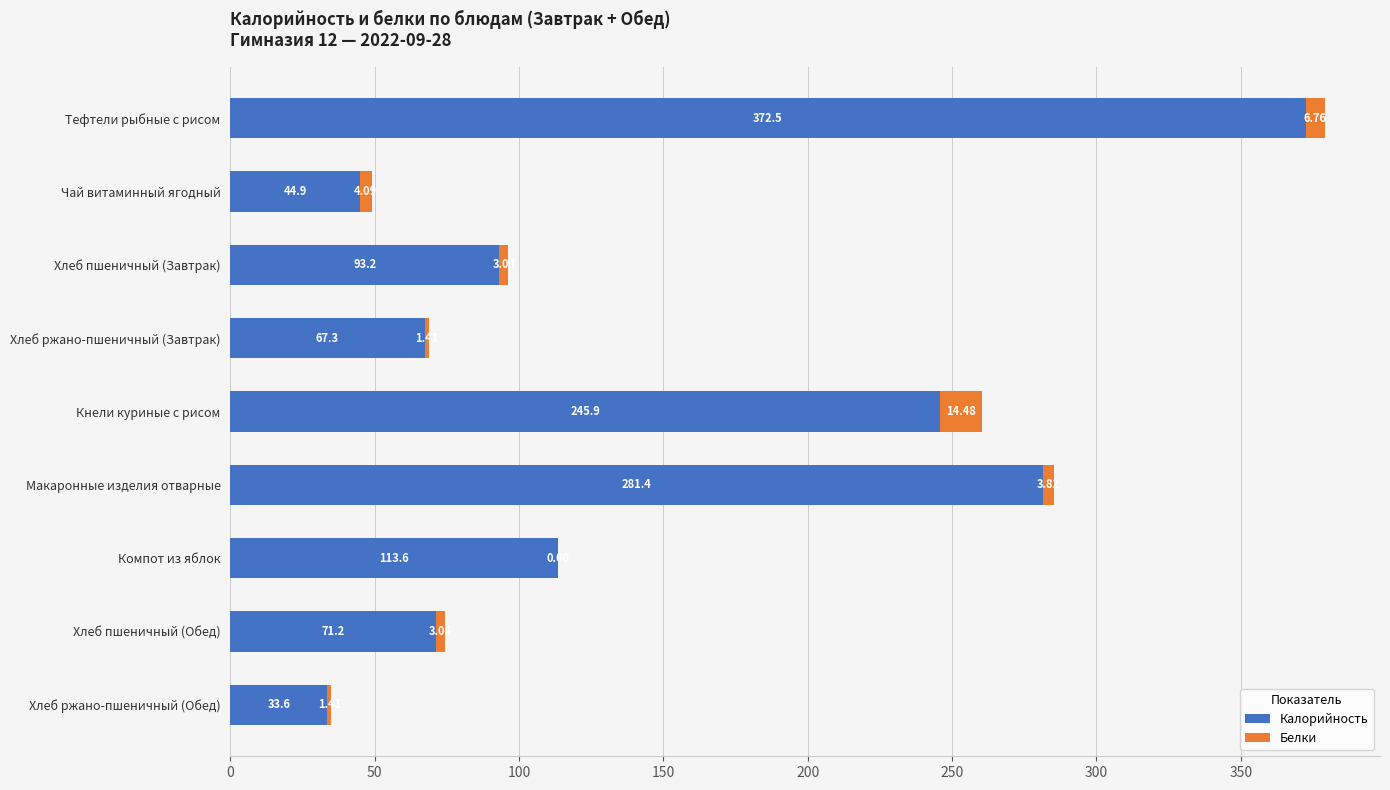

What is the total value across all series at Компот из яблок?

113.6